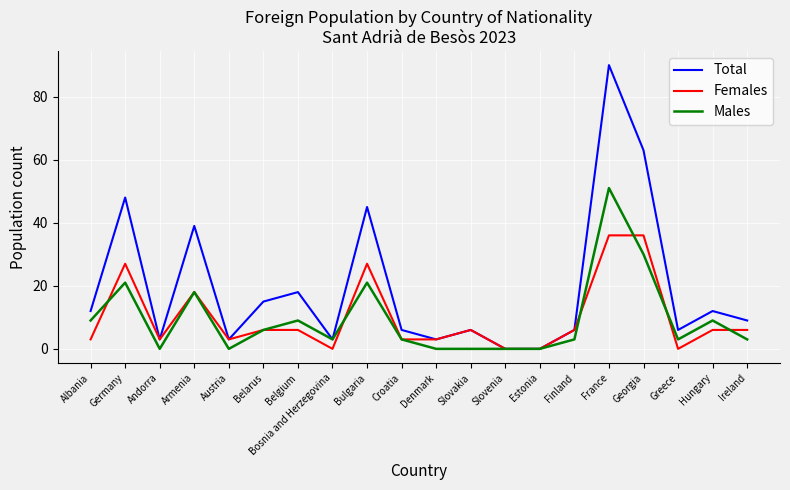

What is the difference between the highest and lowest values at Ireland?

6